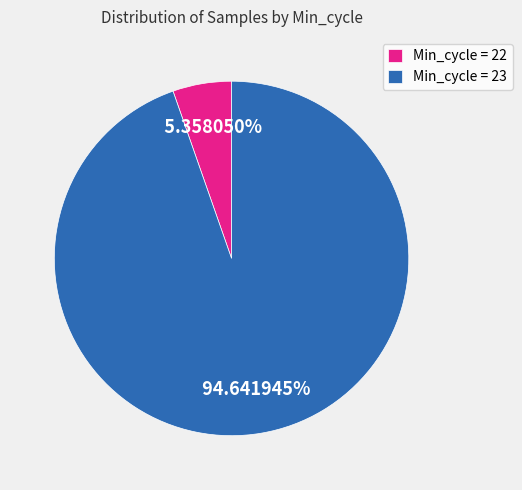

Is there a majority slice in this chart?

Yes